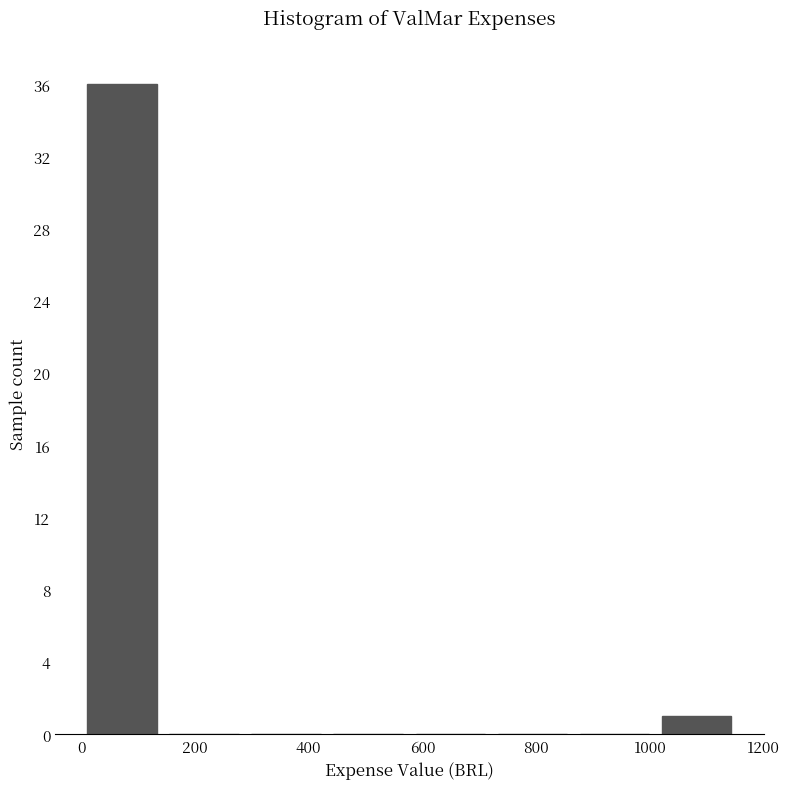

Reading left to right, transcribe this chart: for each bar, give the range it covers on the x-axis and its height. Neither the bar edges nor the heights are printed on the chart, so give them approximately, as read against the axes.

0 to 140: 36
140 to 280: 0
280 to 440: 0
440 to 580: 0
580 to 720: 0
720 to 860: 0
860 to 1000: 0
1000 to 1160: 1